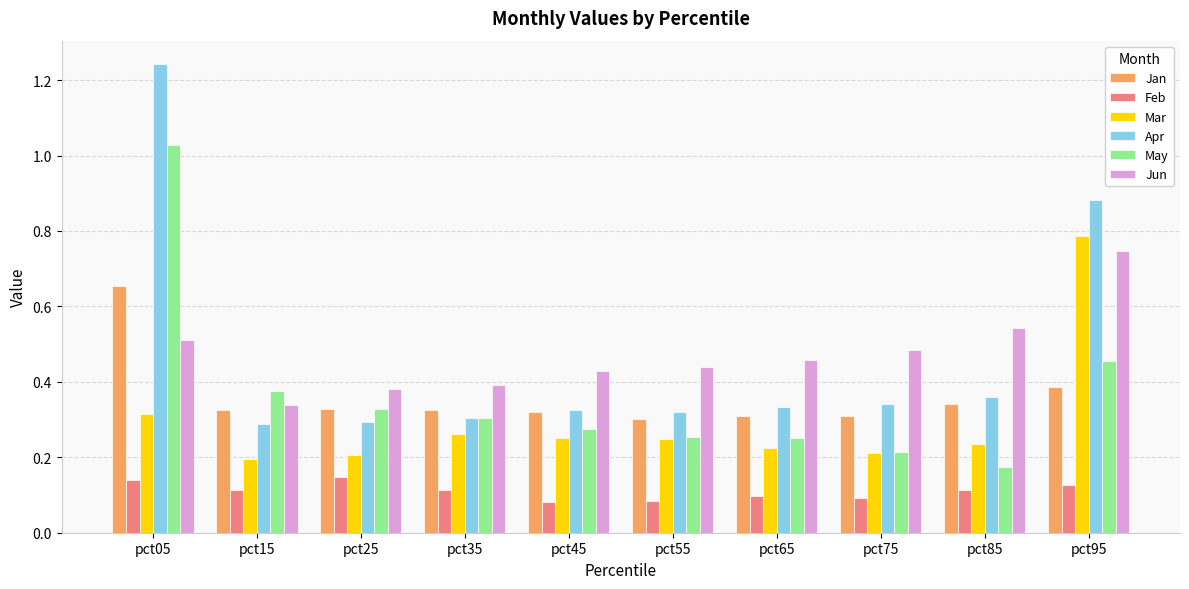

What is the total value across all series at pct45?

1.7